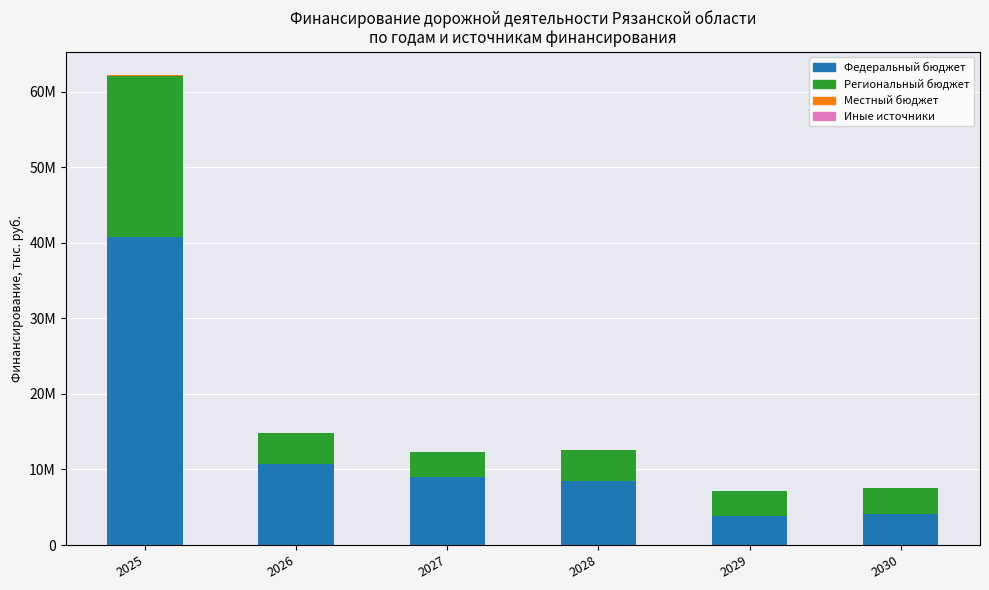

Are the bars horizontal?

No